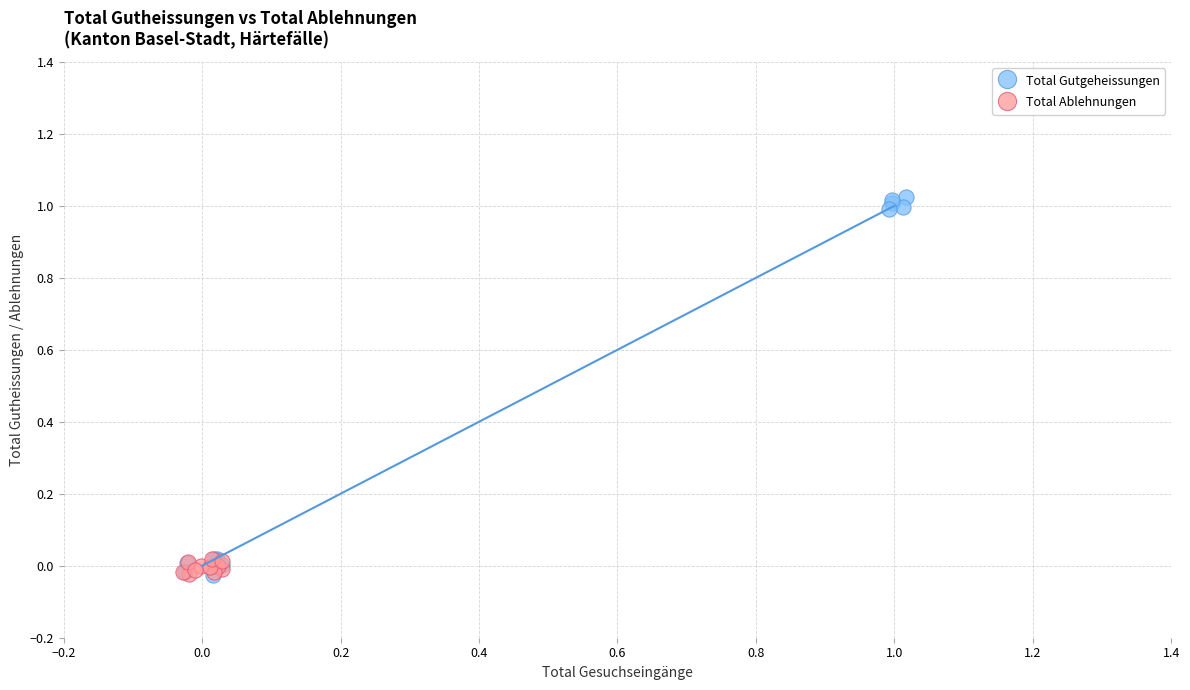

Which series has the largest Y range (max minus min)?

Total Gutgeheissungen